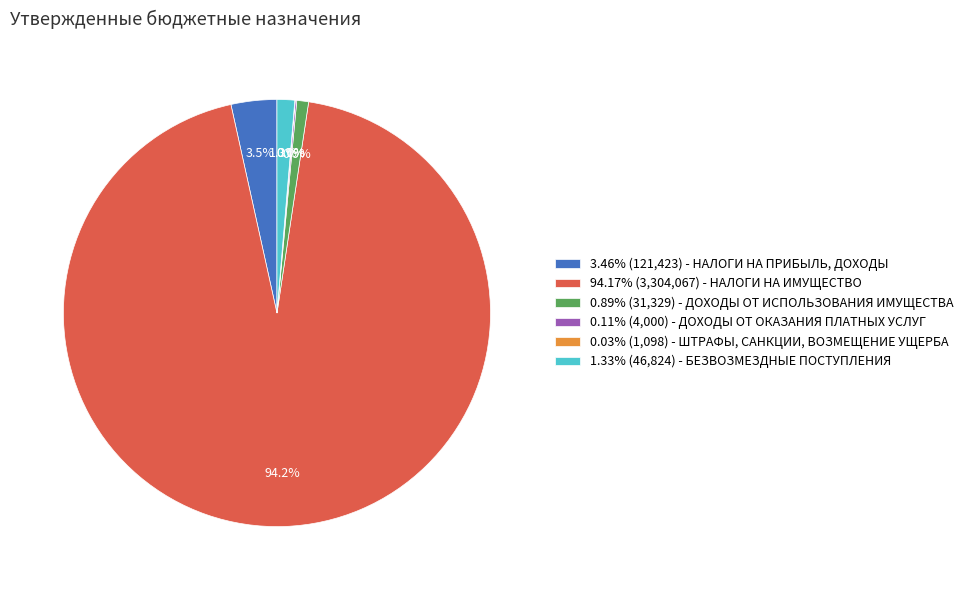

What portion of the pie excludes 0.89% (31,329) - ДОХОДЫ ОТ ИСПОЛЬЗОВАНИЯ ИМУЩЕСТВА?

99.1%